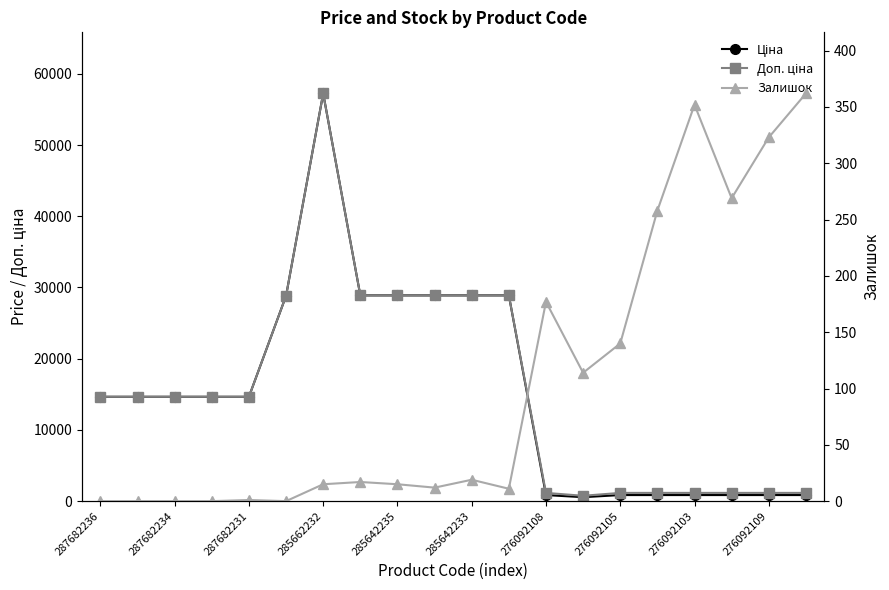

True or false: Залишок has a value of 0.0 at 287682236.

True